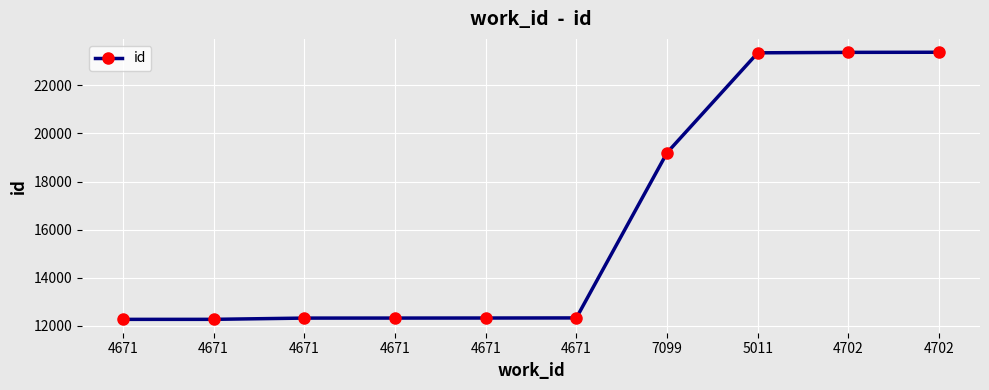

How many lines are shown in the chart?

1